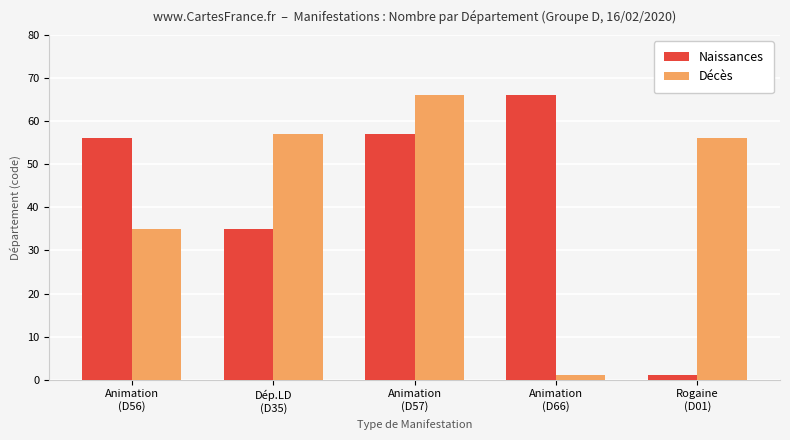

Are the bars horizontal?

No